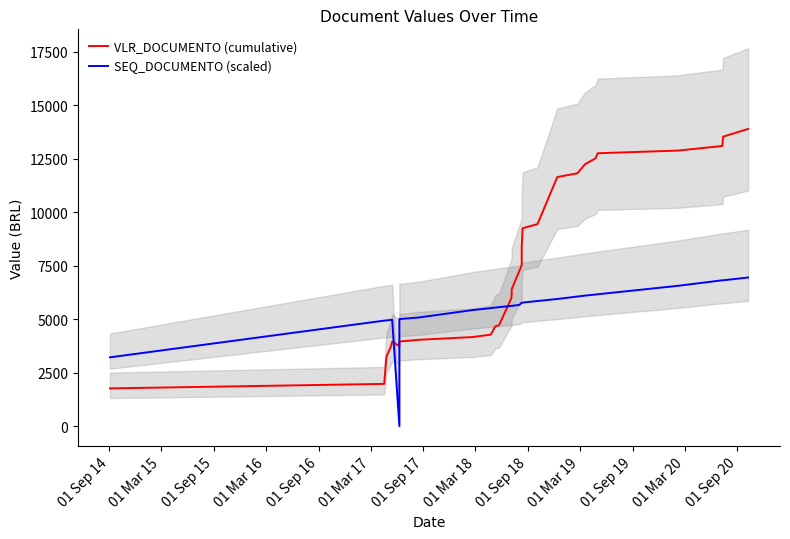

How many intersections are there between SEQ_DOCUMENTO (scaled) and VLR_DOCUMENTO (cumulative)?

3